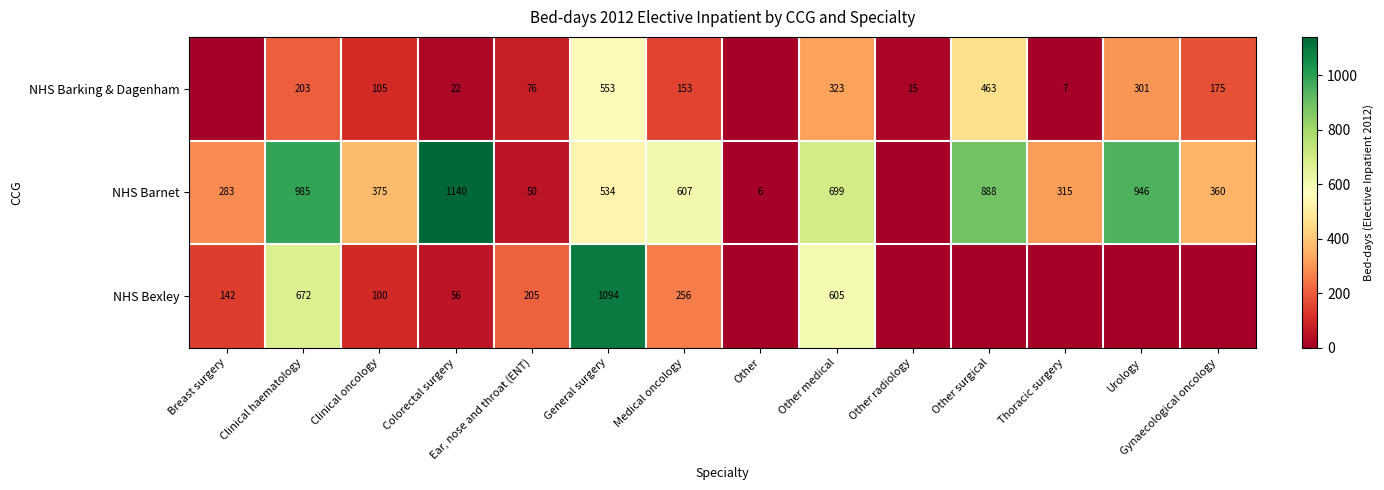

At General surgery, list the series in order from largest to smallest.

NHS Bexley, NHS Barking & Dagenham, NHS Barnet